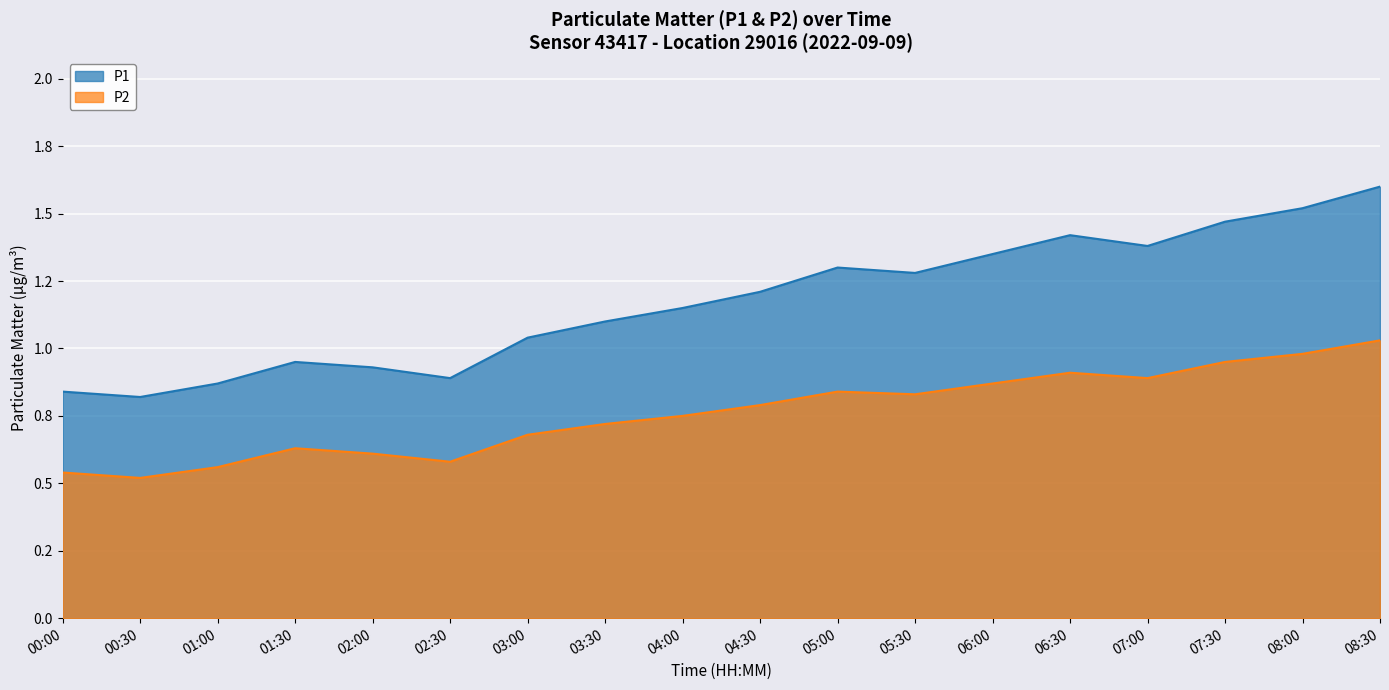

How many interior local valleys does the P1 series have?

4